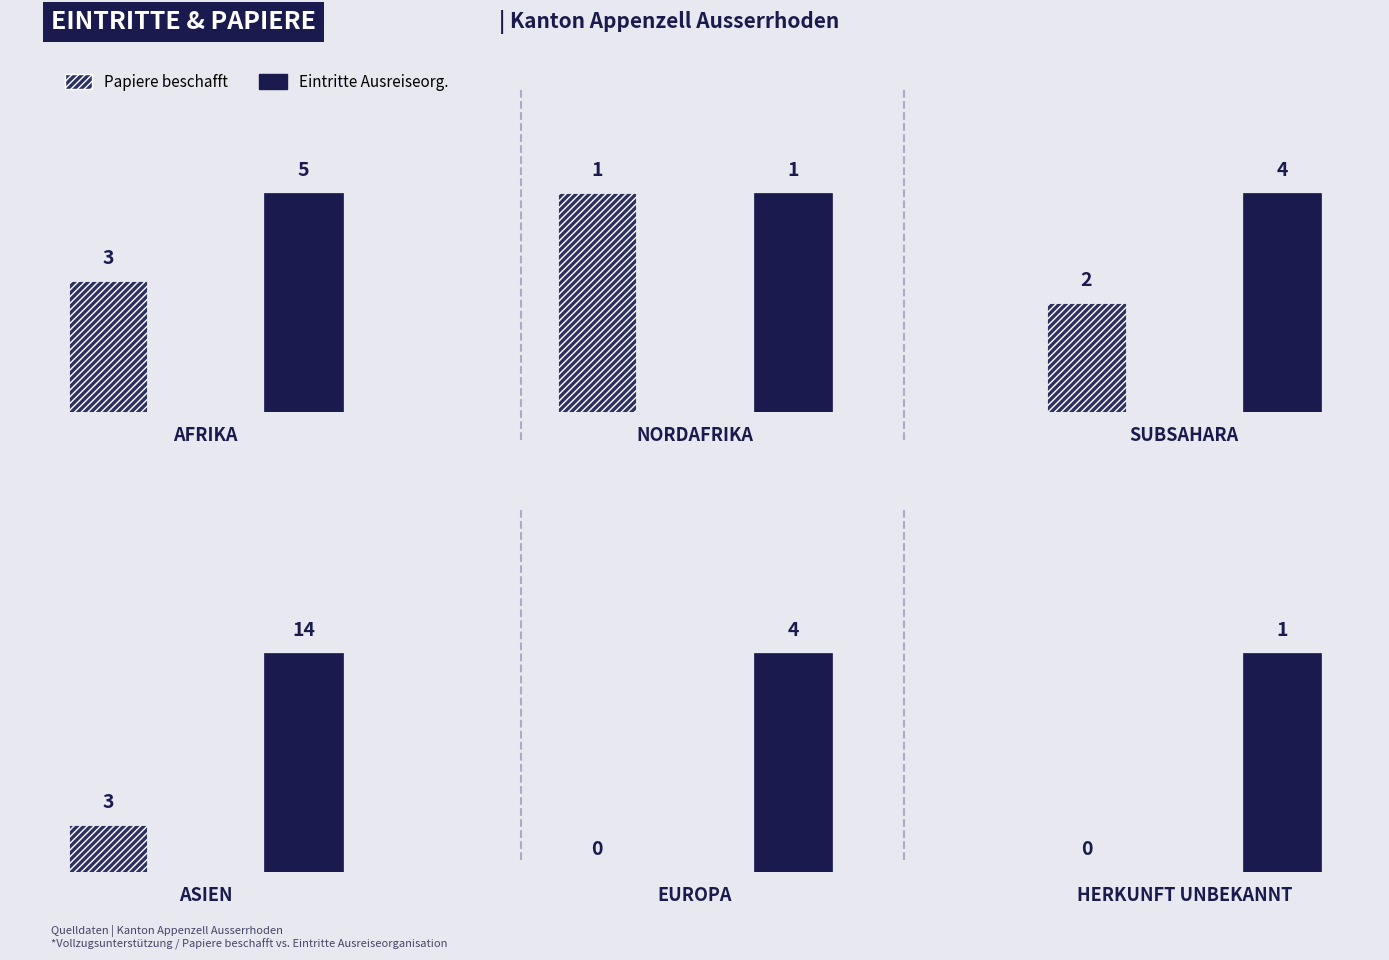

The Papiere beschafft (col_2) series shows 0 at Herkunft unbekannt. True or false?

True